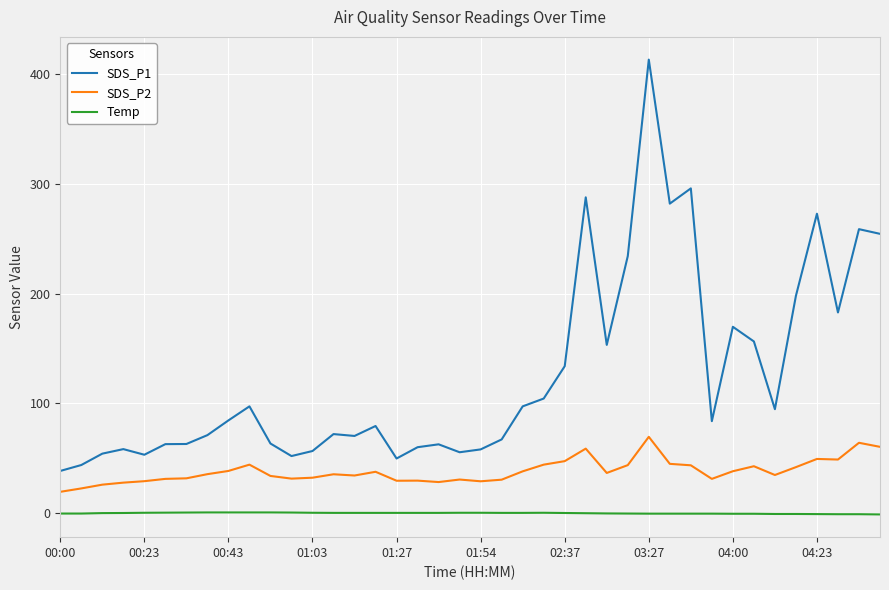

True or false: Temp and SDS_P2 intersect in this chart.

False